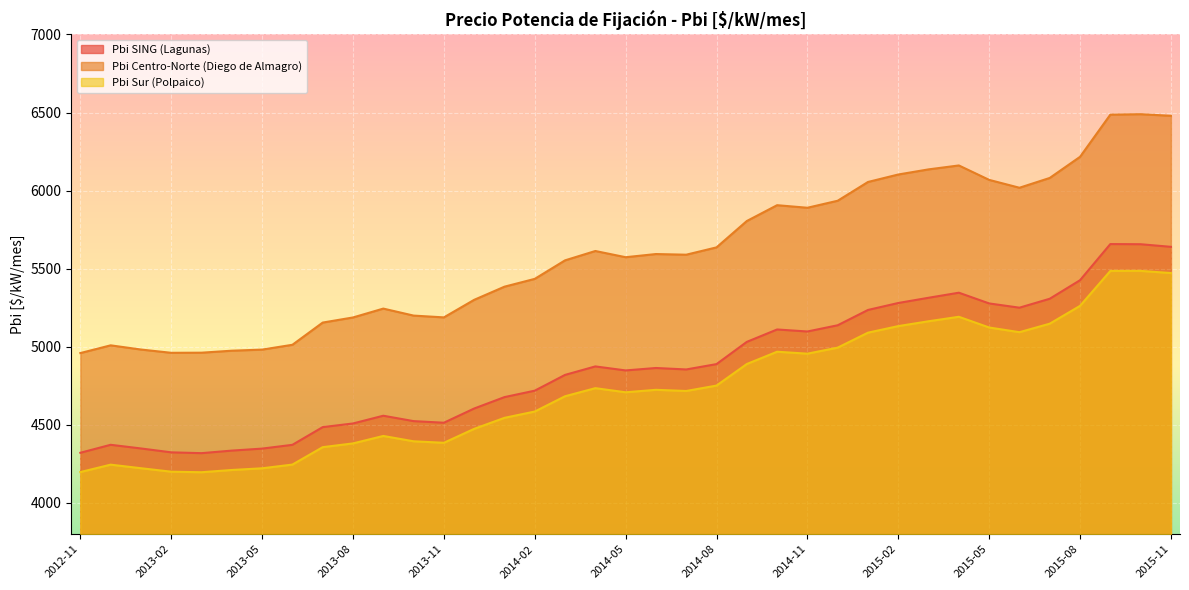

In Pbi Centro-Norte (Diego de Almagro), how many points are higher than both neighbors (excluding endpoints)?

7